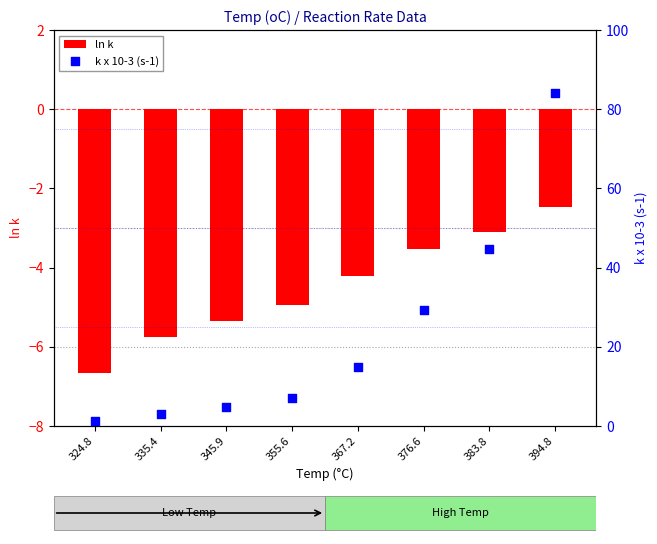

Which series reaches the minimum Y coordinate?

ln k